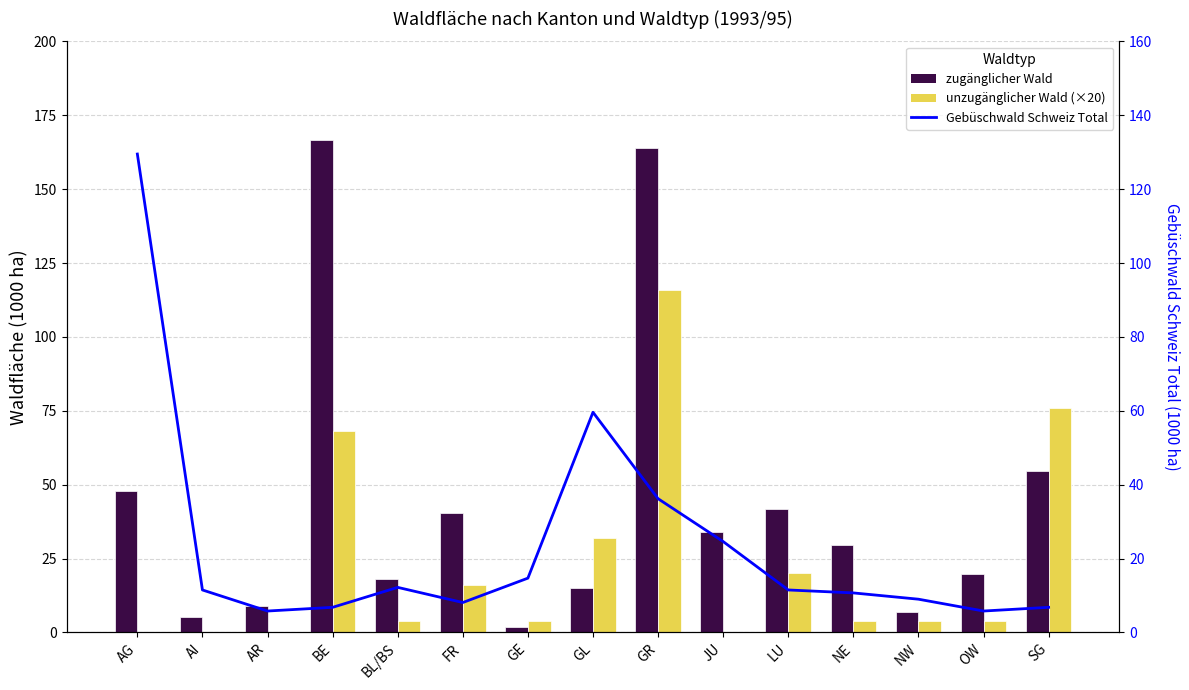

What is the value of the unzugänglicher Wald bar at the 7th from the left?

4.0